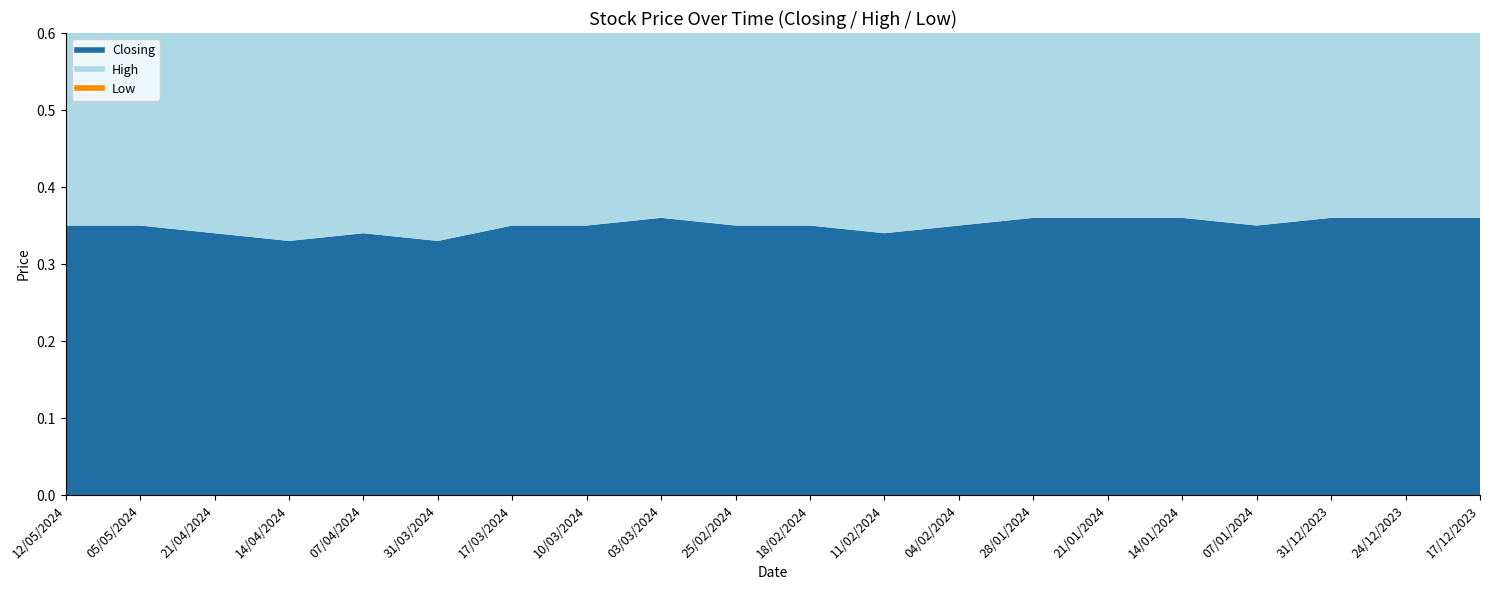

Count the number of categories in the chart.

20